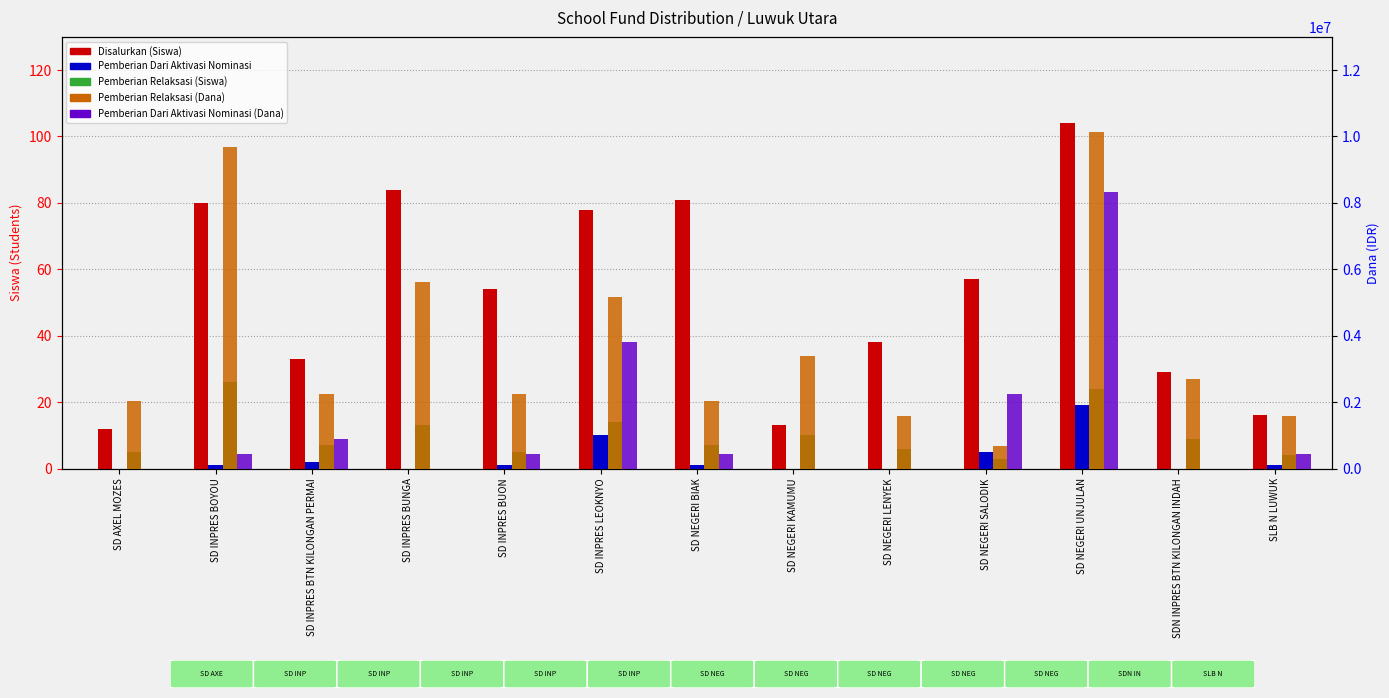

Where is Pemberian Relaksasi (Siswa) nearest to the value 14?

SD INPRES LEOKNYO